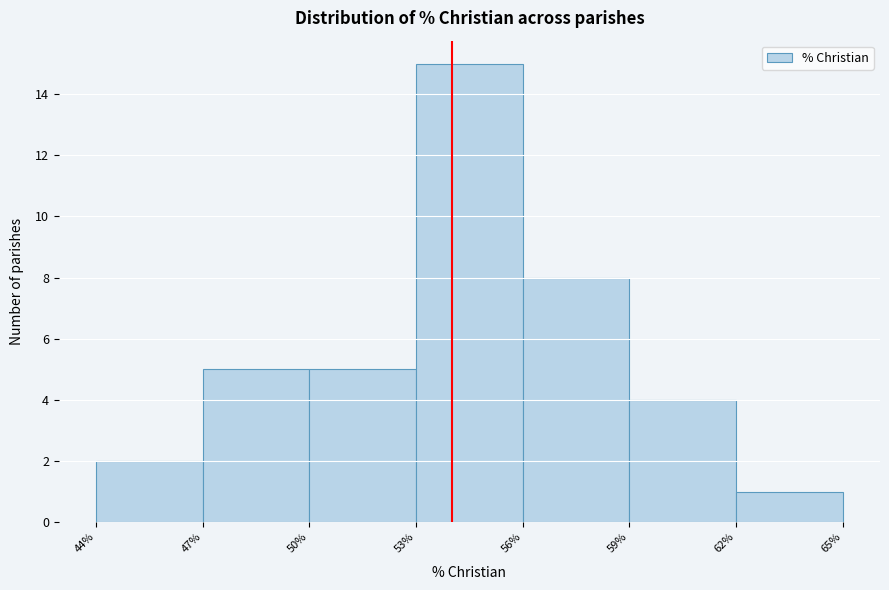

Reading left to right, list every bar in this chart as the range it spans on the x-axis followed by its height. The values are not printed on the chart, so give them approximately, as read against the axis.

44% to 47%: 2
47% to 50%: 5
50% to 53%: 5
53% to 56%: 15
56% to 59%: 8
59% to 62%: 4
62% to 65%: 1